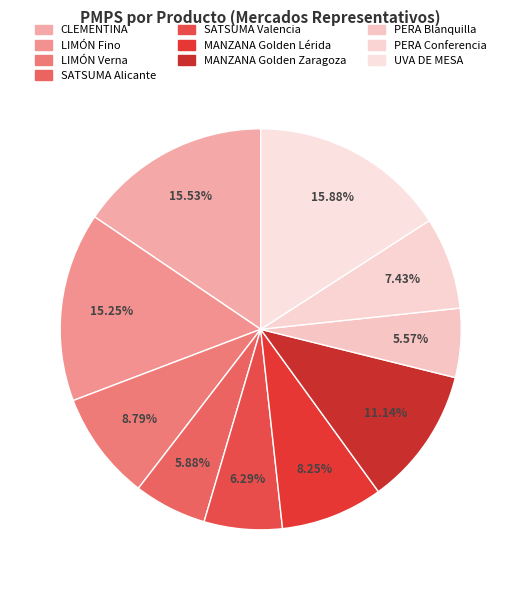

What is the ratio of the value at MANZANA Golden Lérida to the value at LIMÓN Verna?

0.9